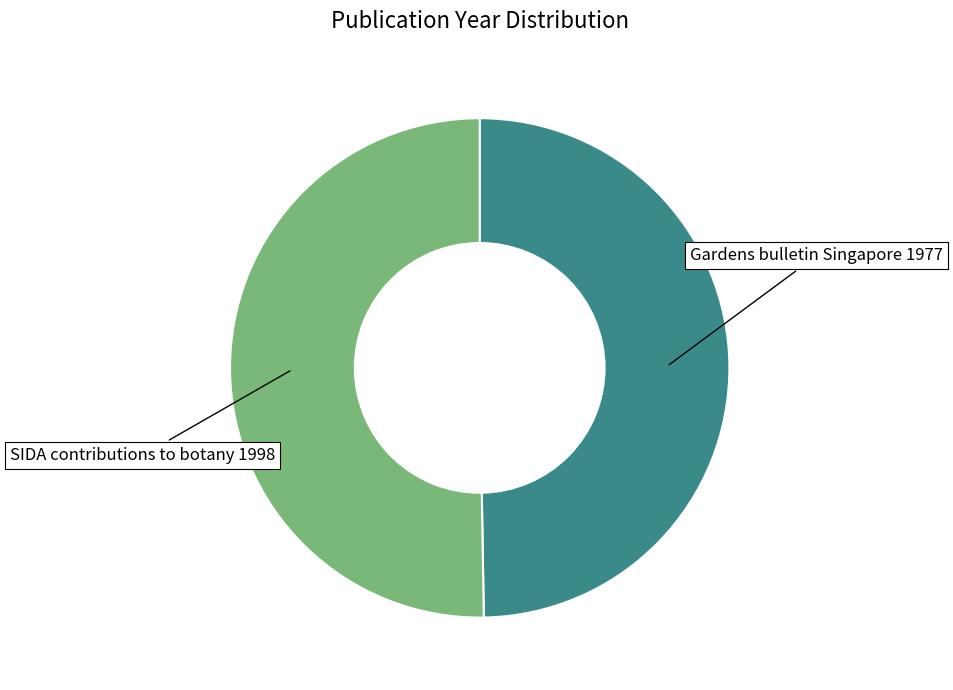

True or false: SIDA contributions to botany 1998 accounts for 50% of the total.

True